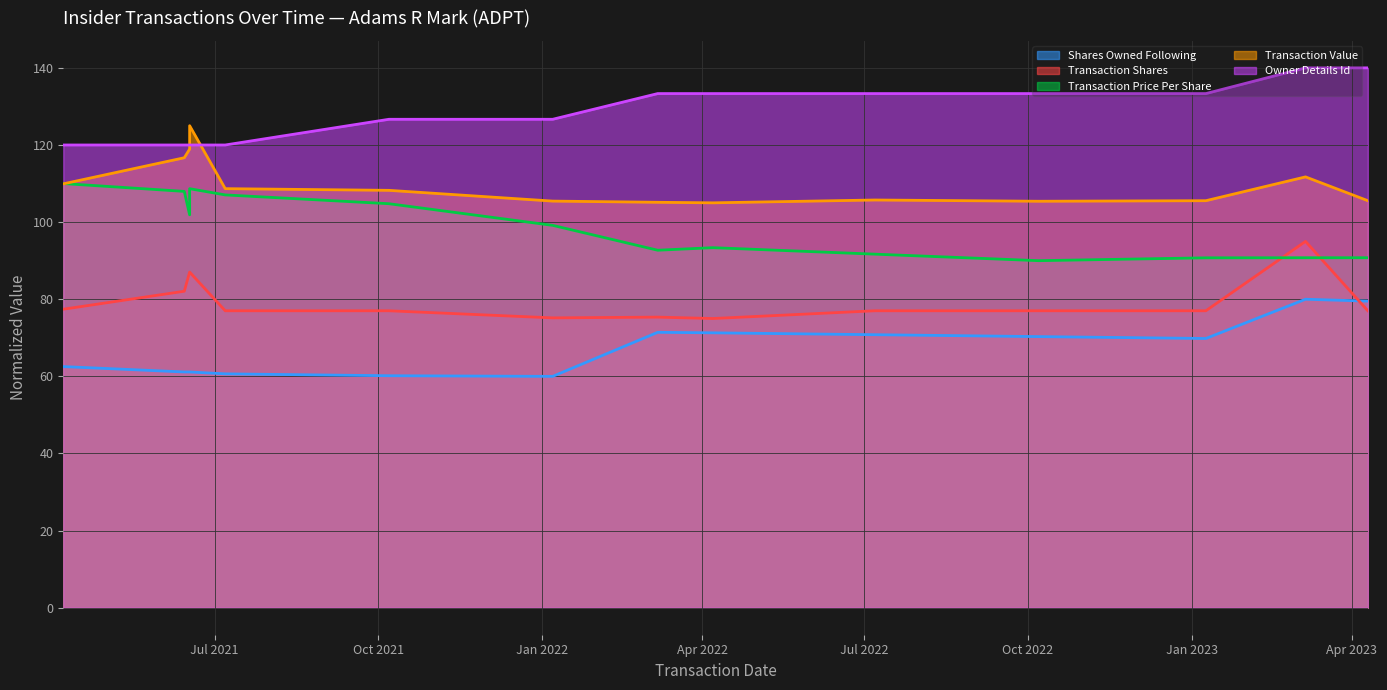

What is the label of the 3rd point from the right?

2023-01-09